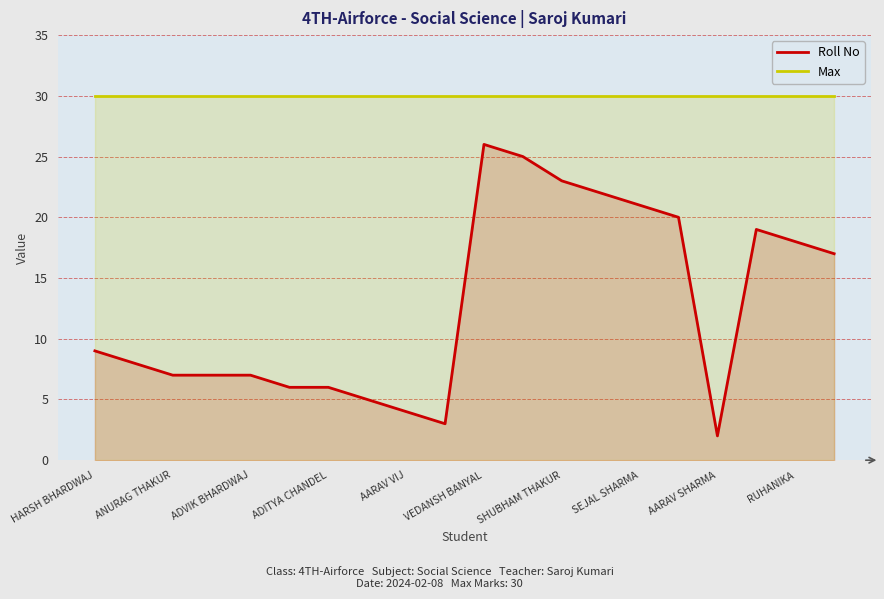

What value does the Roll No series have at HARSH BHARDWAJ?

9